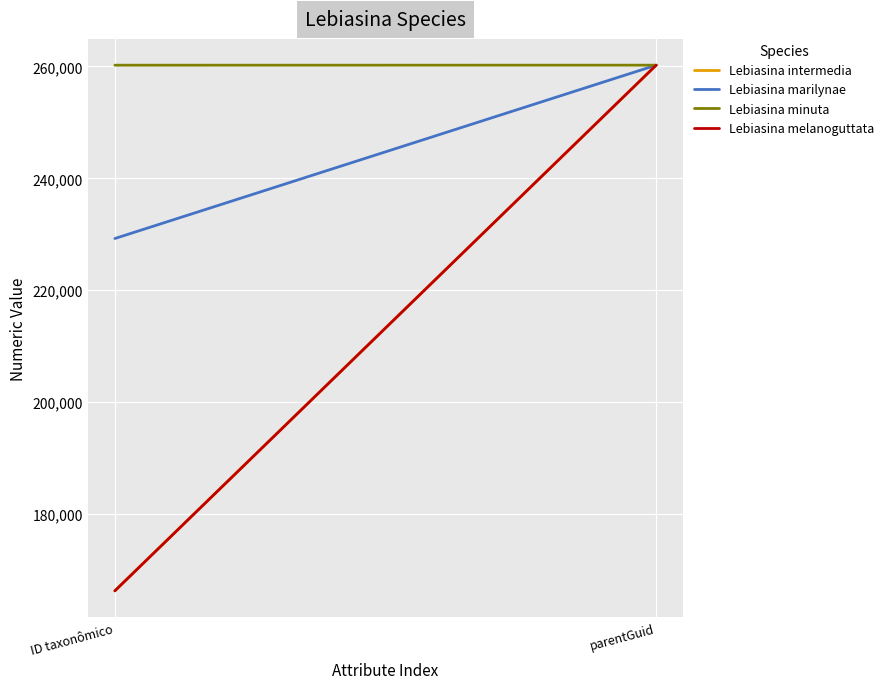

What is the label of the 2nd point from the right?

ID taxonômico